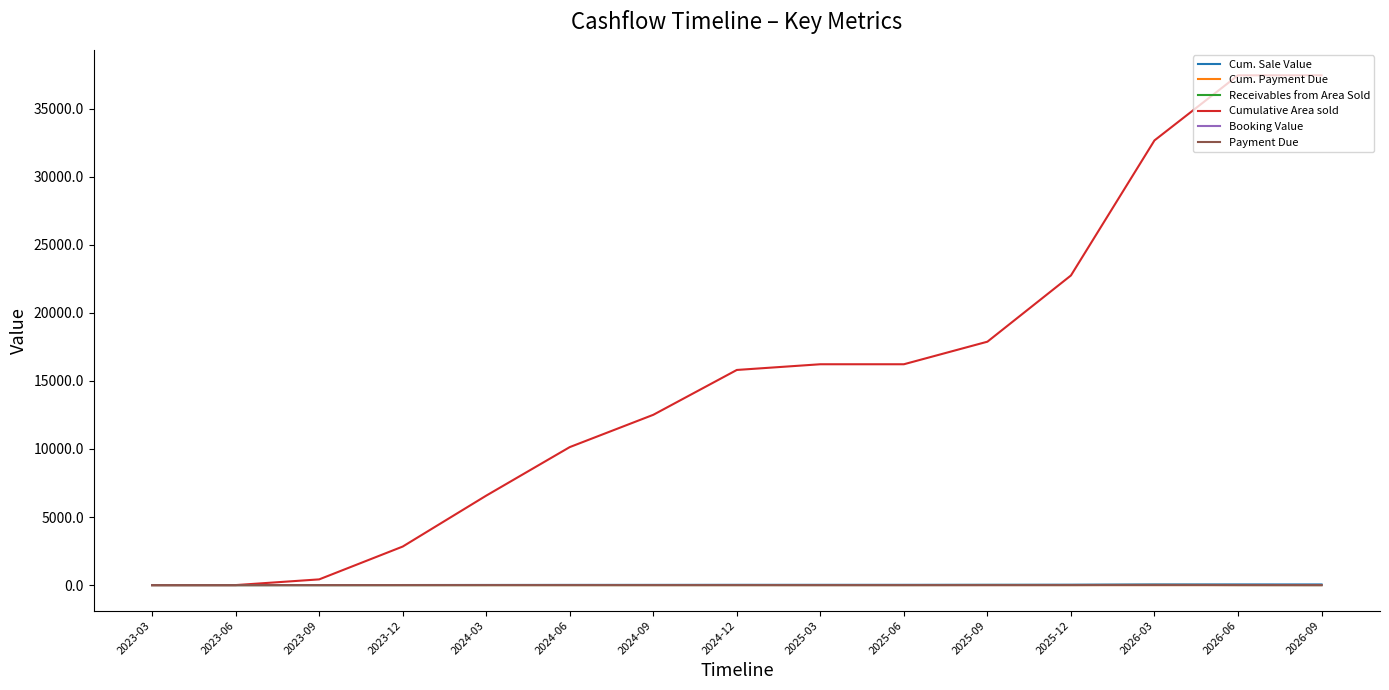

Which series changed the most between 2023-09 and 2025-03?

Cumulative Area sold